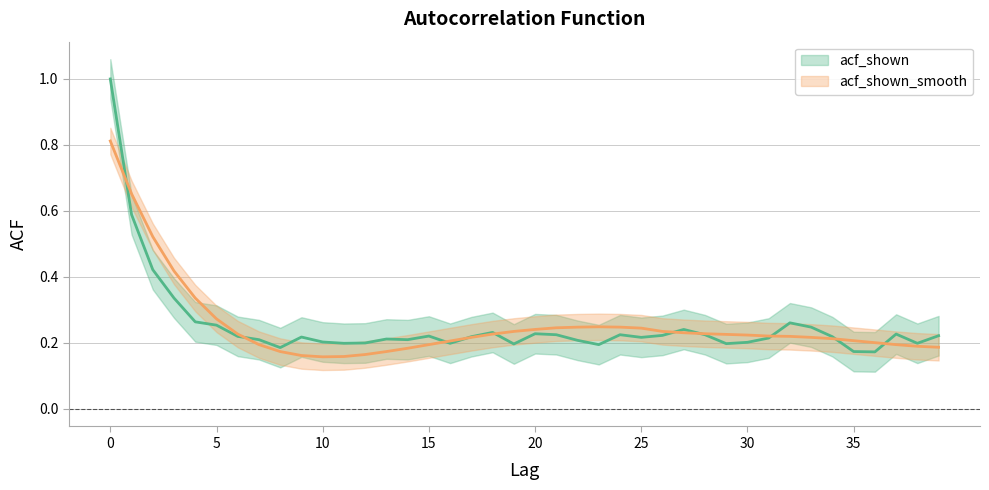

What is the total value across all series at 27?

0.5